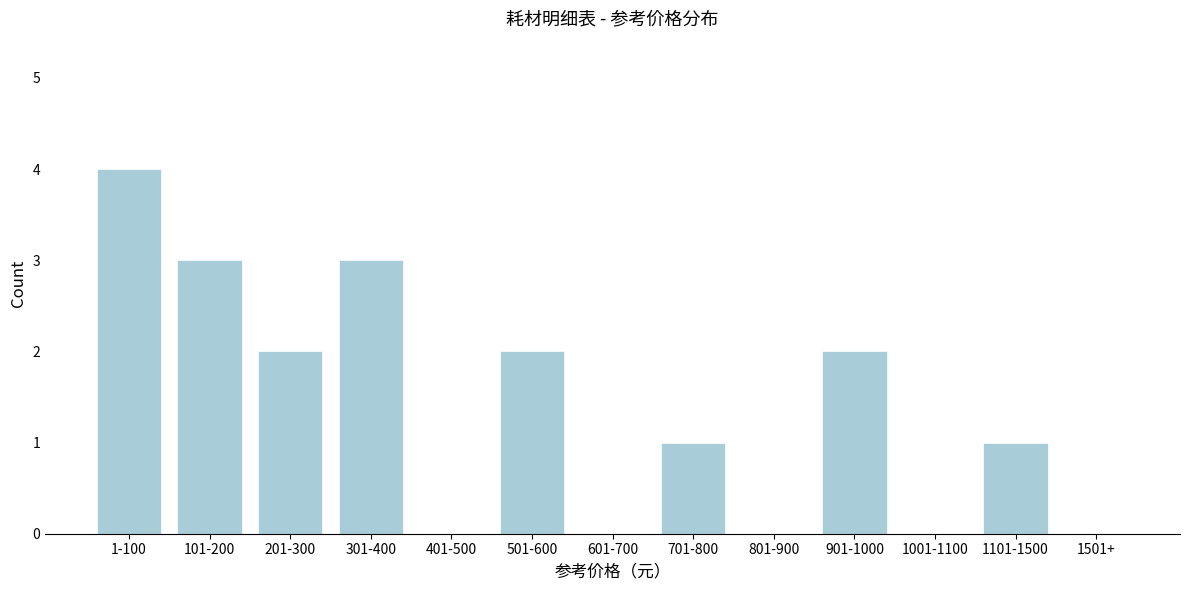

What is the greatest value displayed?

4